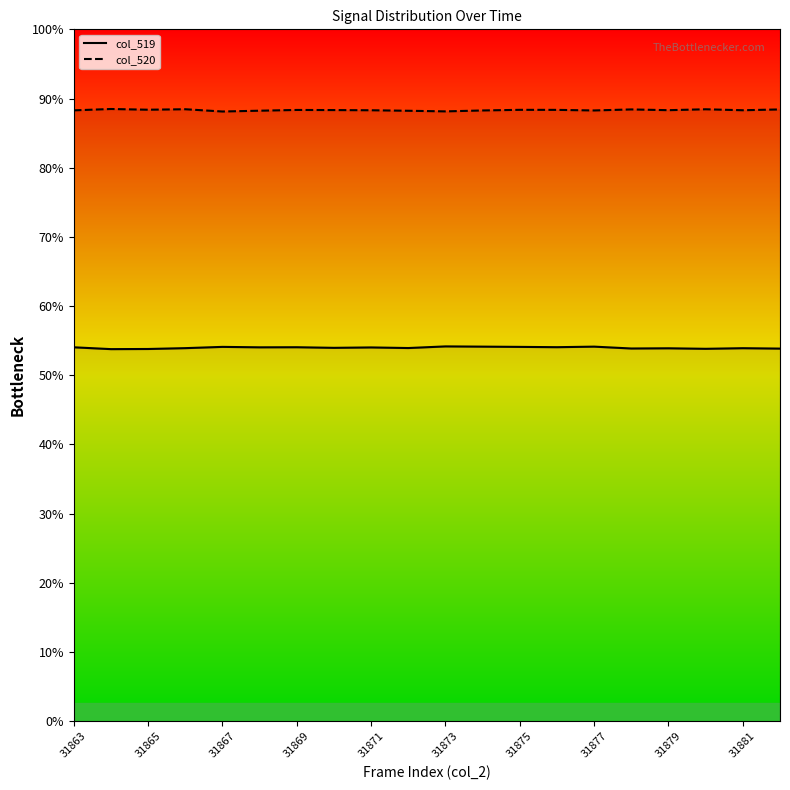

Which series has the largest range (max minus min)?

col_519 line